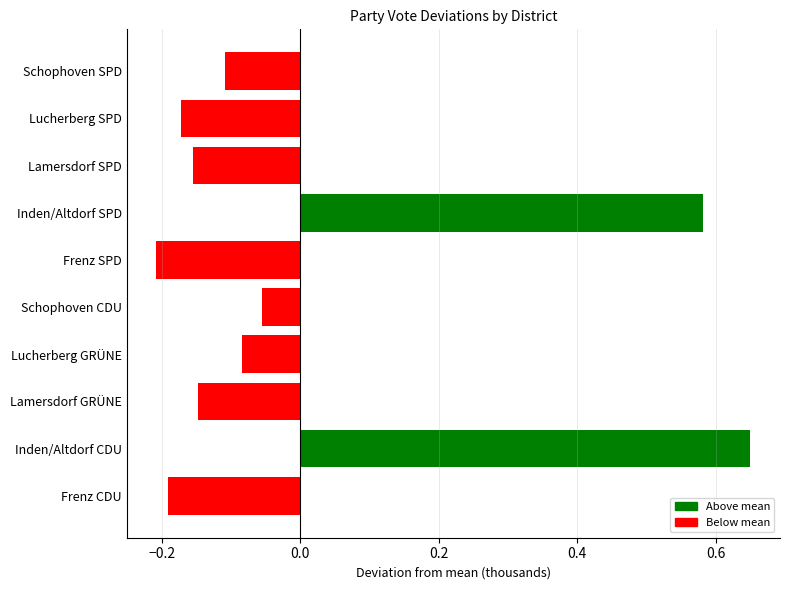

What is the sum of the values at Schophoven SPD and Lucherberg SPD?

-0.3